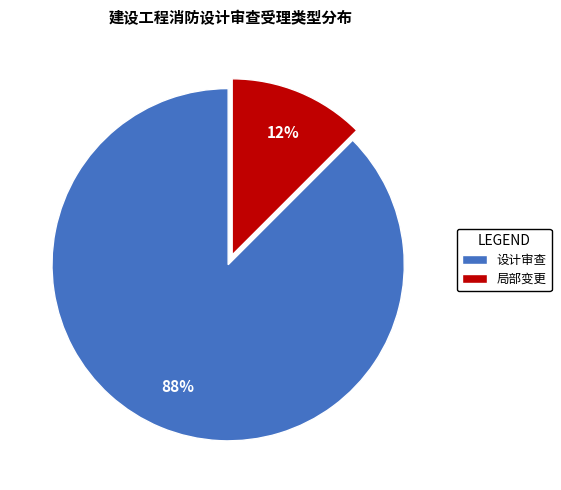

The 设计审查 slice represents 73% of the pie. True or false?

False